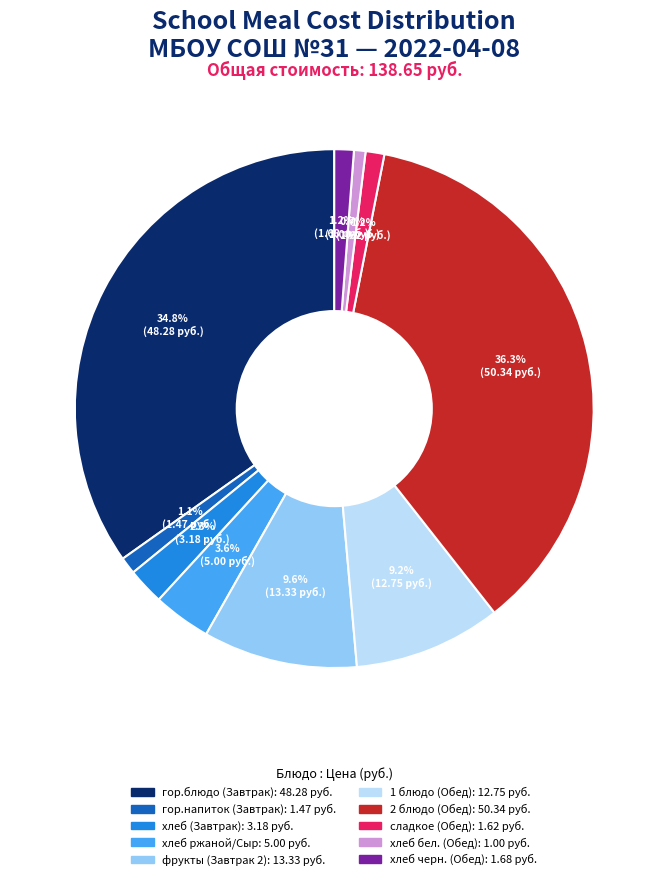

What is the ratio of the value at хлеб черн. (Обед) to the value at хлеб бел. (Обед)?

1.7